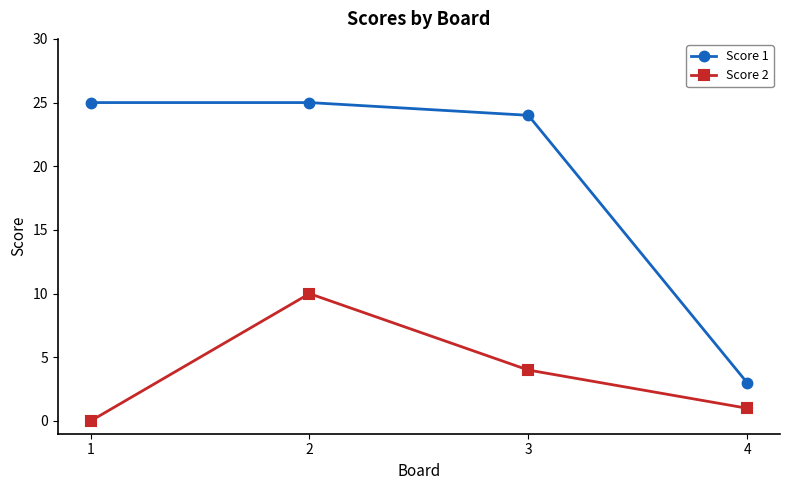

Where is the first local maximum for Score 2?

2